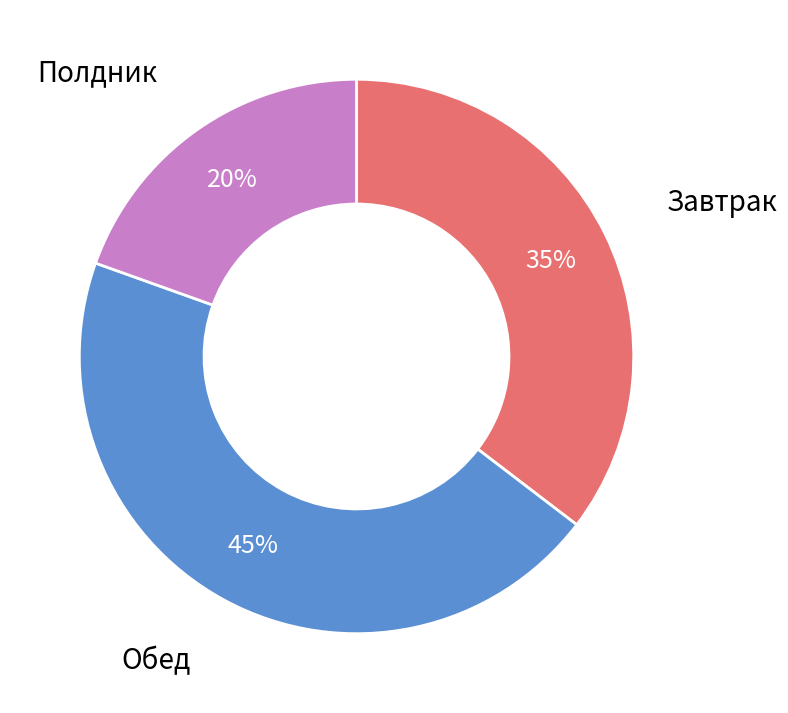

Between Полдник and Обед, which is larger?

Обед